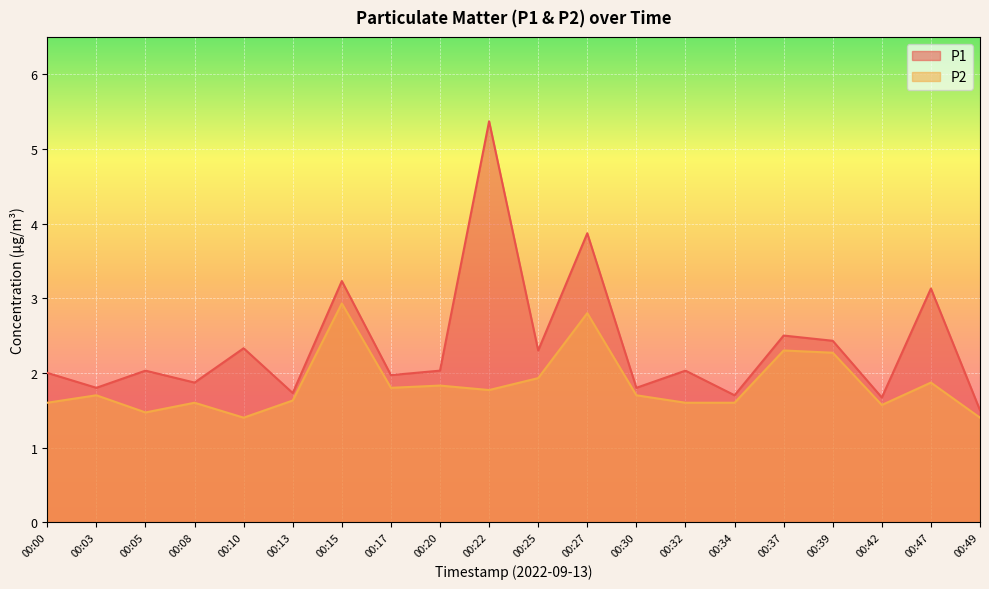

Reading left to right, extract all data points from this chart.

P1: 2.0	1.8	2.0	1.9	2.3	1.7	3.2	2.0	2.0	5.4	2.3	3.9	1.8	2.0	1.7	2.5	2.4	1.7	3.1	1.5
P2: 1.6	1.7	1.5	1.6	1.4	1.6	2.9	1.8	1.8	1.8	1.9	2.8	1.7	1.6	1.6	2.3	2.3	1.6	1.9	1.4